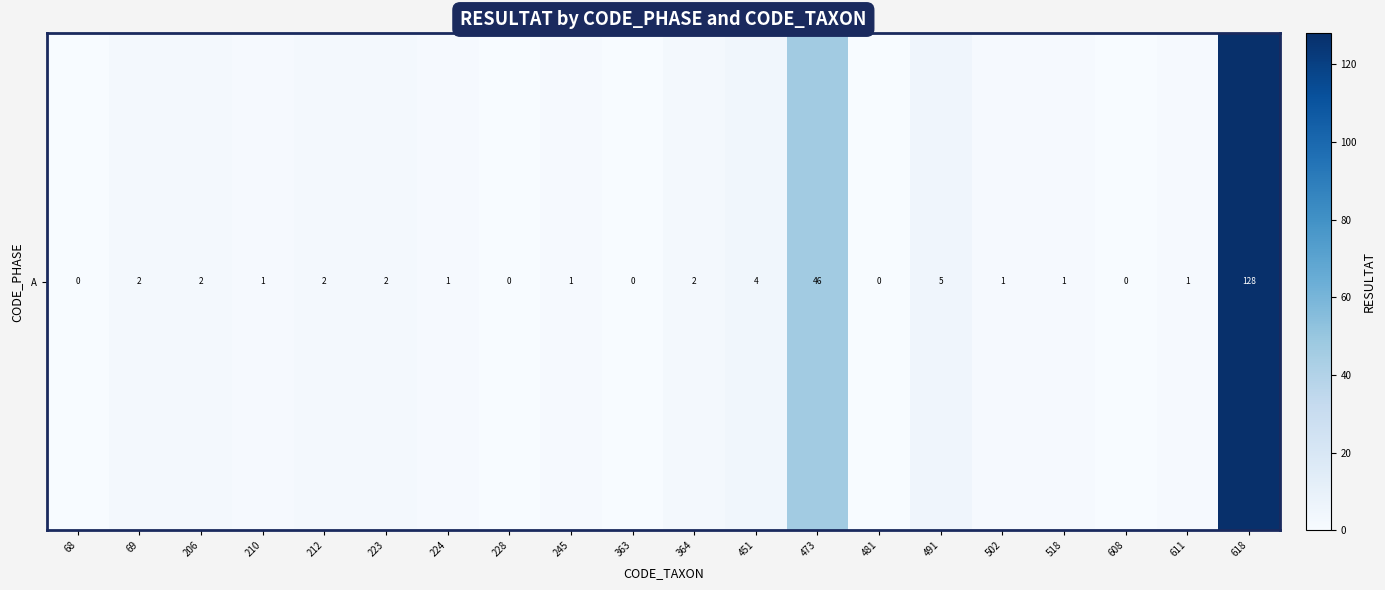

At which label is the value closest to 64?

473